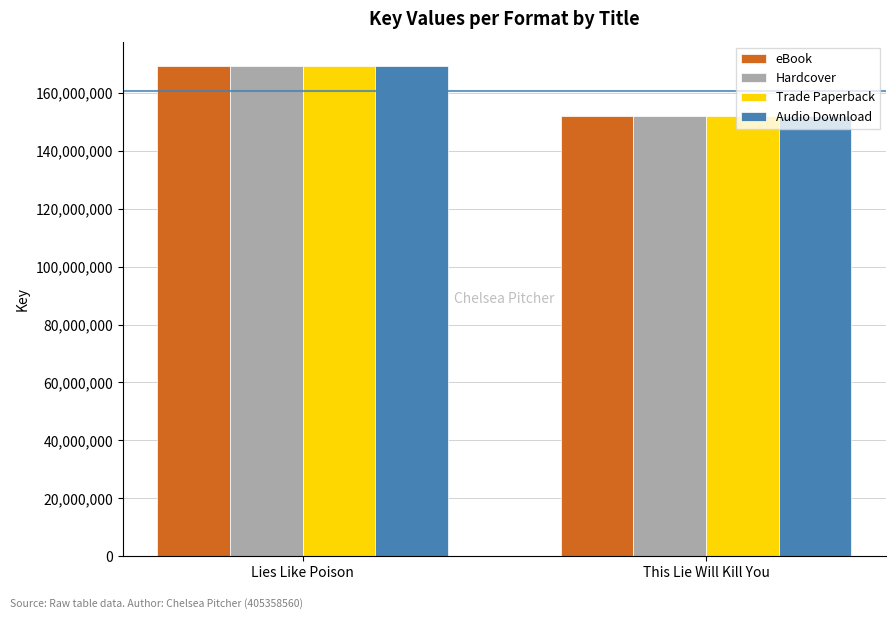

What is the label of the 1st bar from the left?

Lies Like Poison